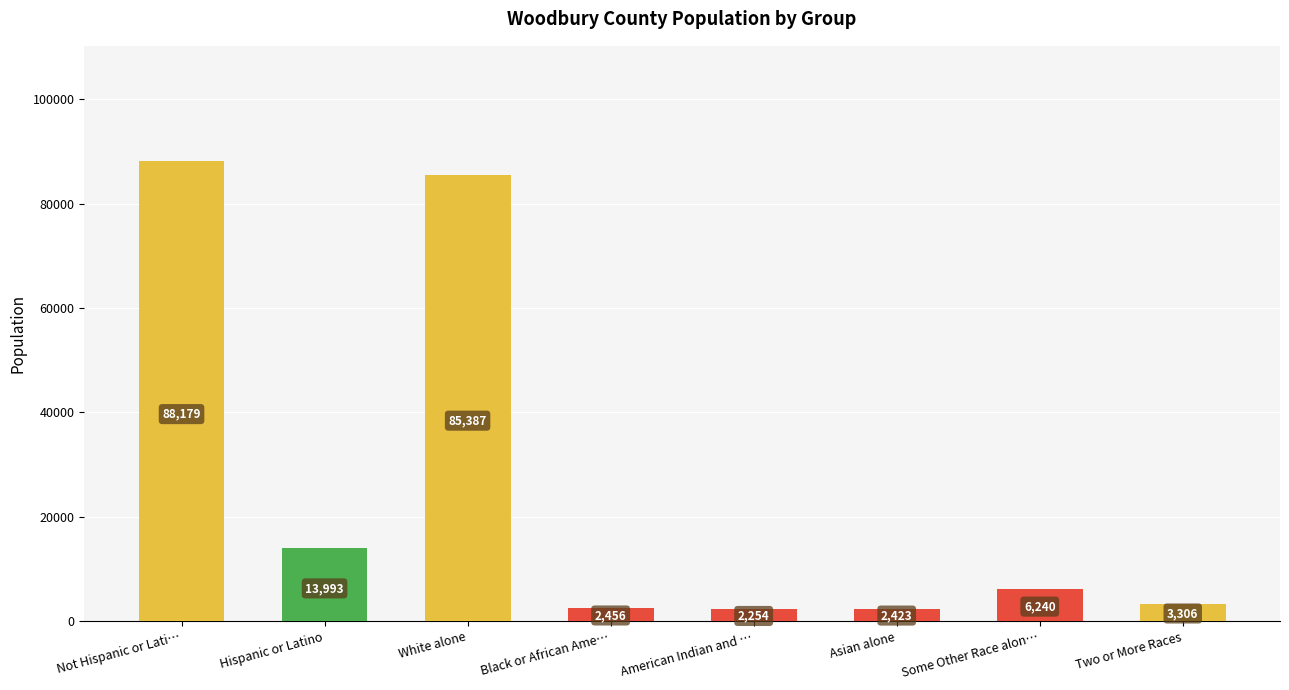

True or false: the data shows 10018 at Some Other Race alon….

False